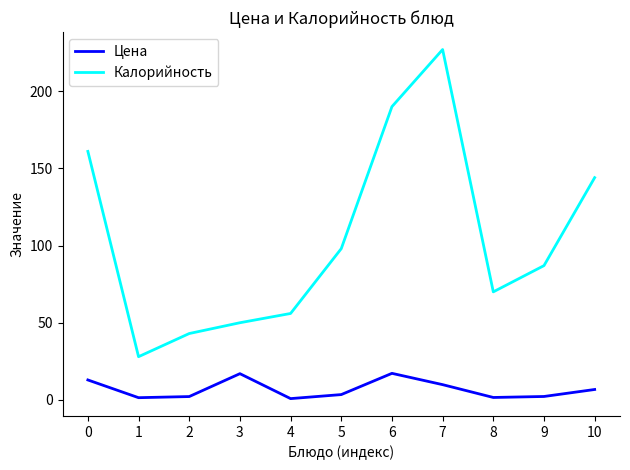

What is the sum of all Цена values?

75.5